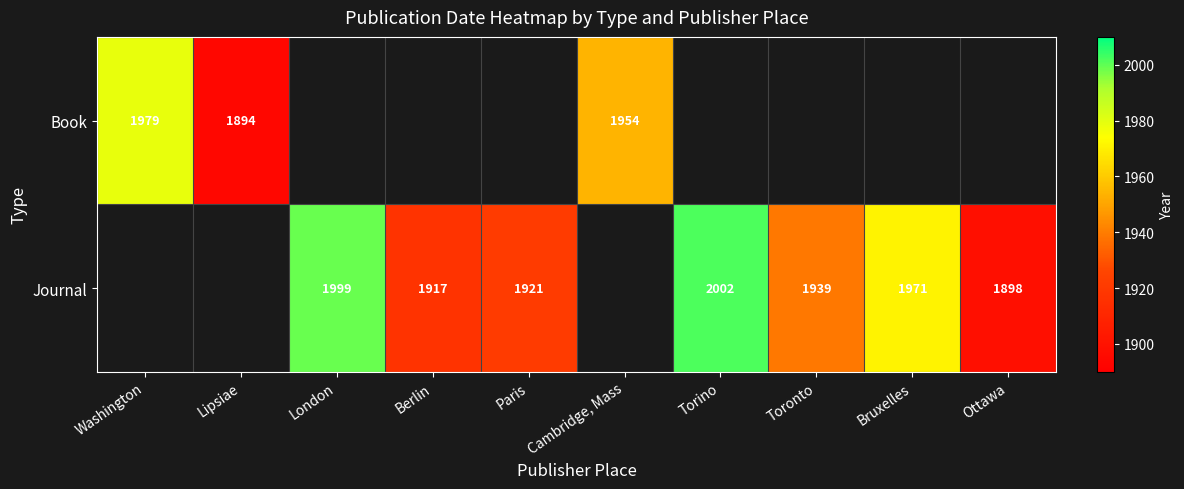

True or false: Journal has a value of 1062.1 at Berlin.

False